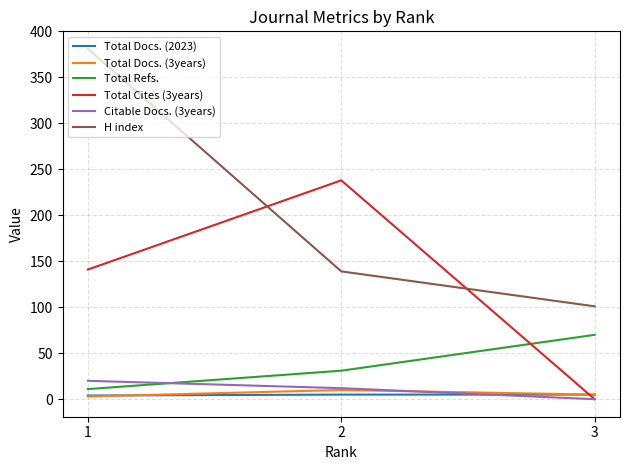

Count the number of data series in this chart.

6